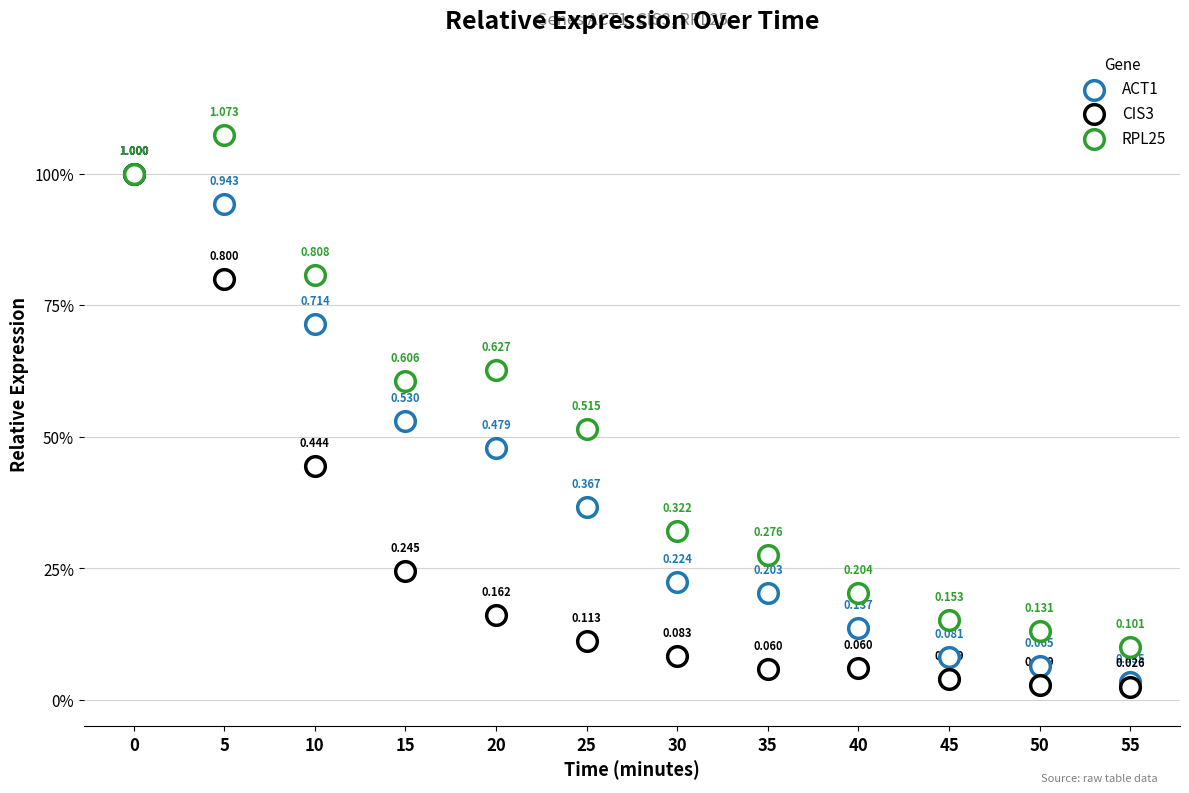

Which series reaches the minimum Y coordinate?

CIS3